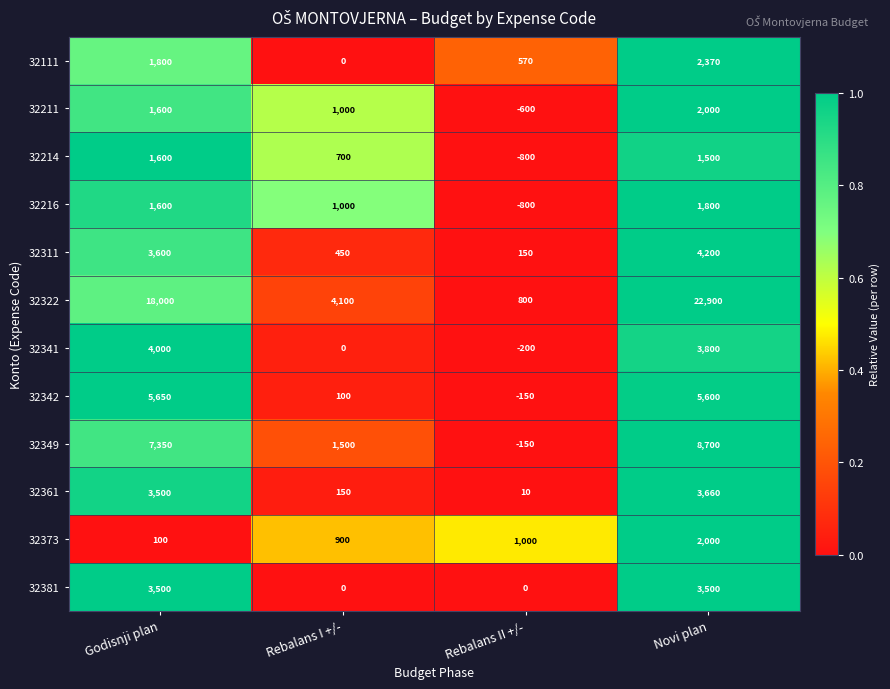

The value of 32322 at Godisnji plan is 5208. True or false?

False